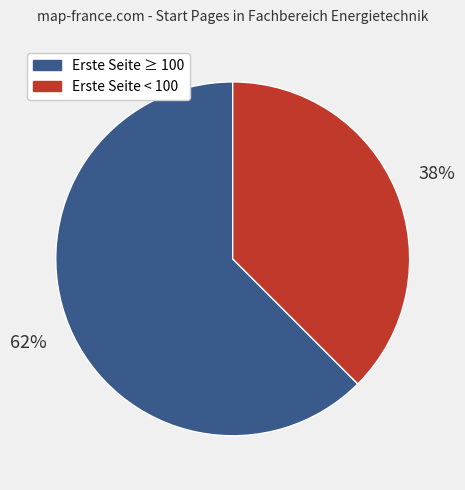

Which slice is the smallest?

Erste Seite < 100